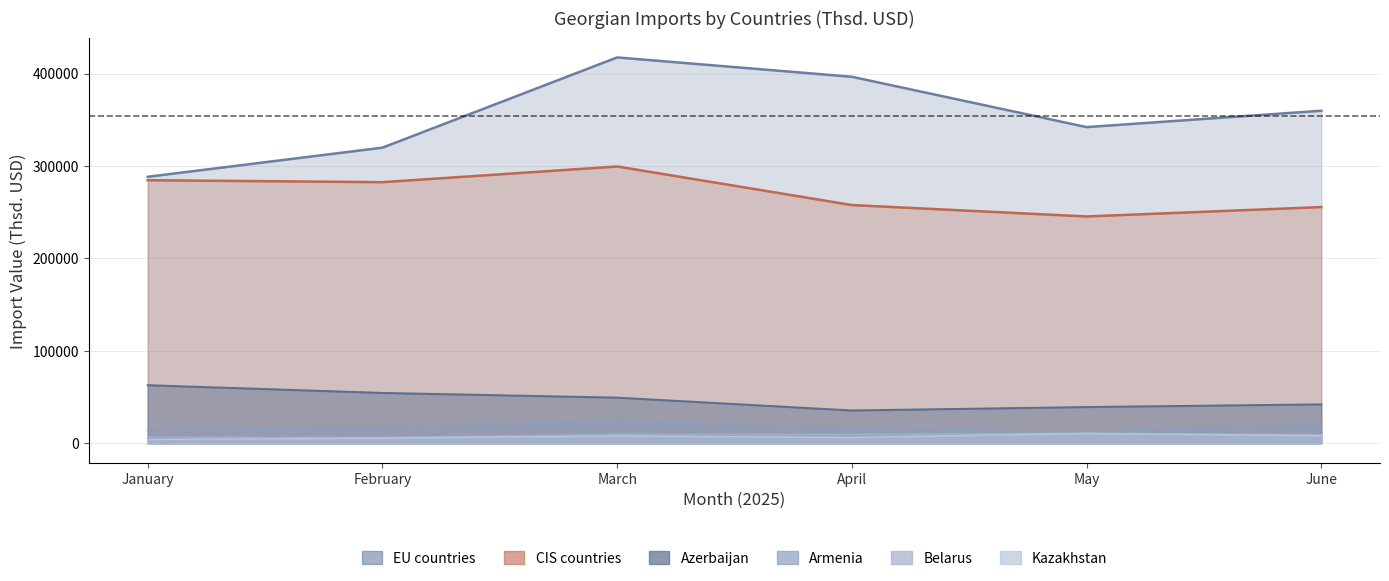

What is the sum of the EU countries values at March and June?

777169.4